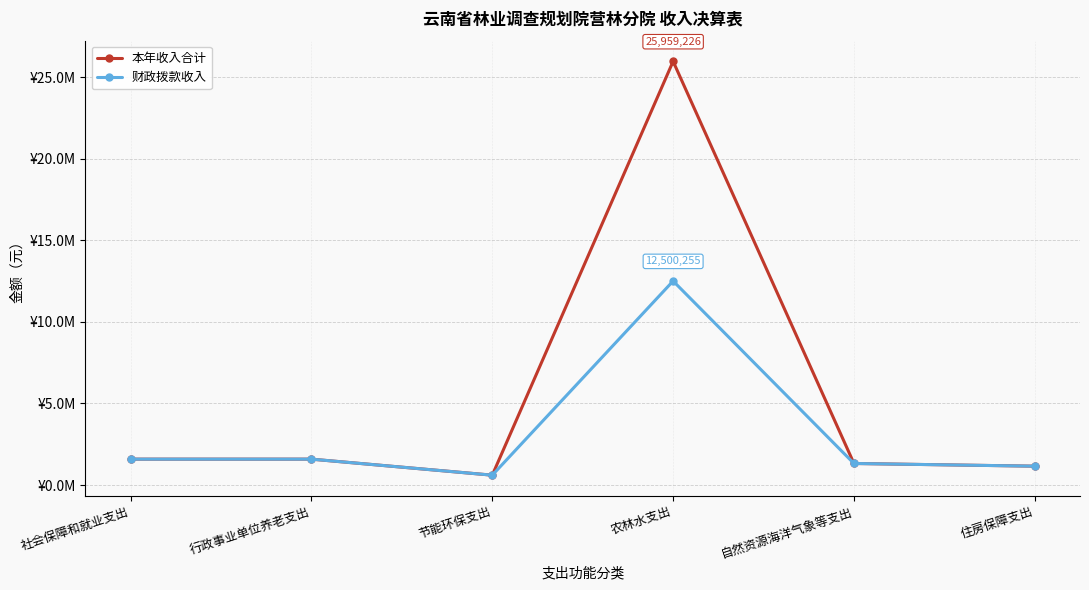

True or false: 本年收入合计 and 财政拨款收入 cross at least once.

False